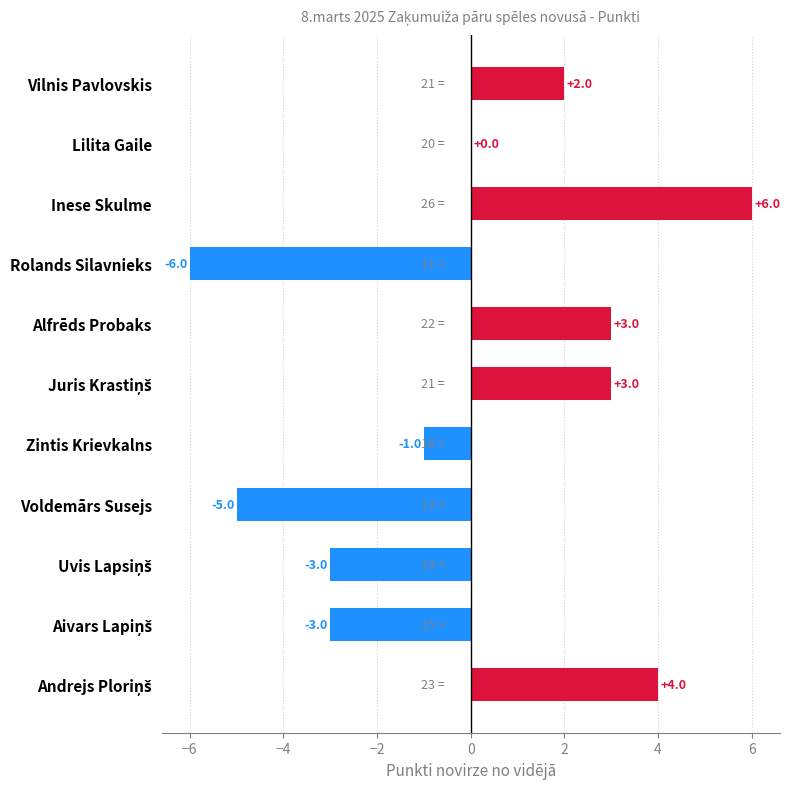

What is the maximum value shown in the chart?

6